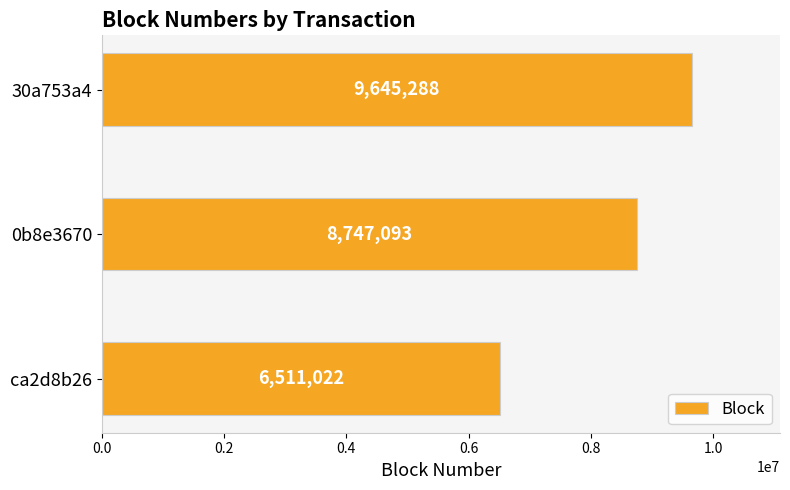

What is the smallest value displayed?

6511022